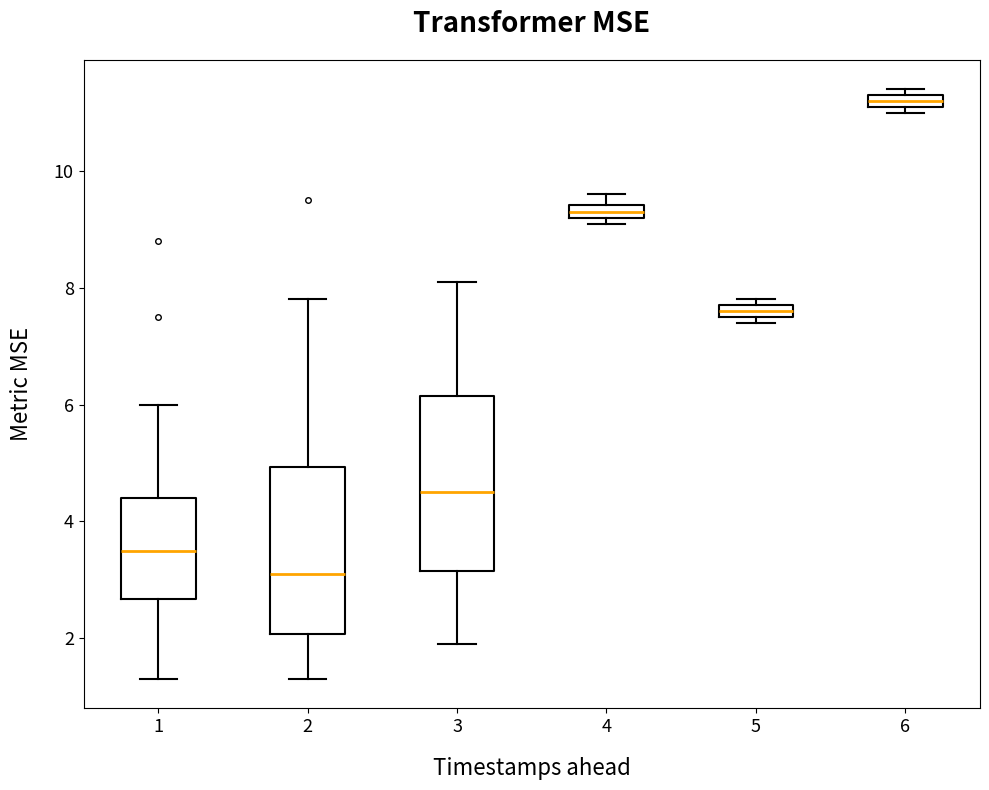

Which box has the highest median line?

6